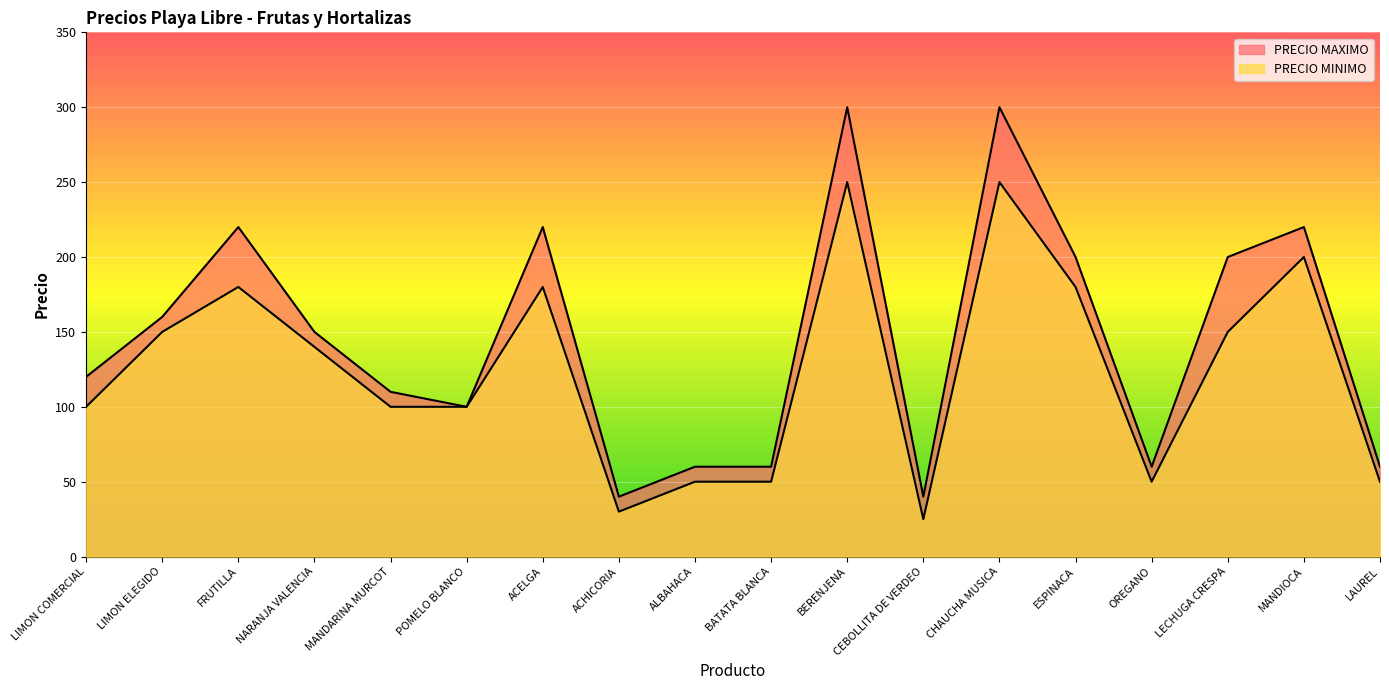

How many values in the PRECIO MAXIMO series are below 150?

9